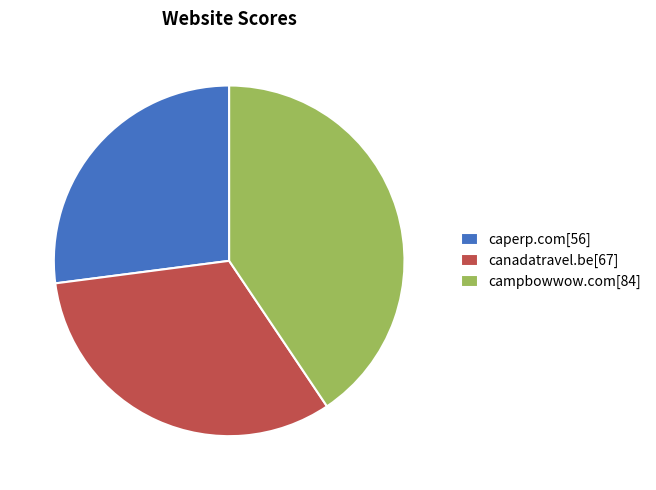

Approximately how many times larger is the value at campbowwow.com[84] compared to caperp.com[56]?

1.5